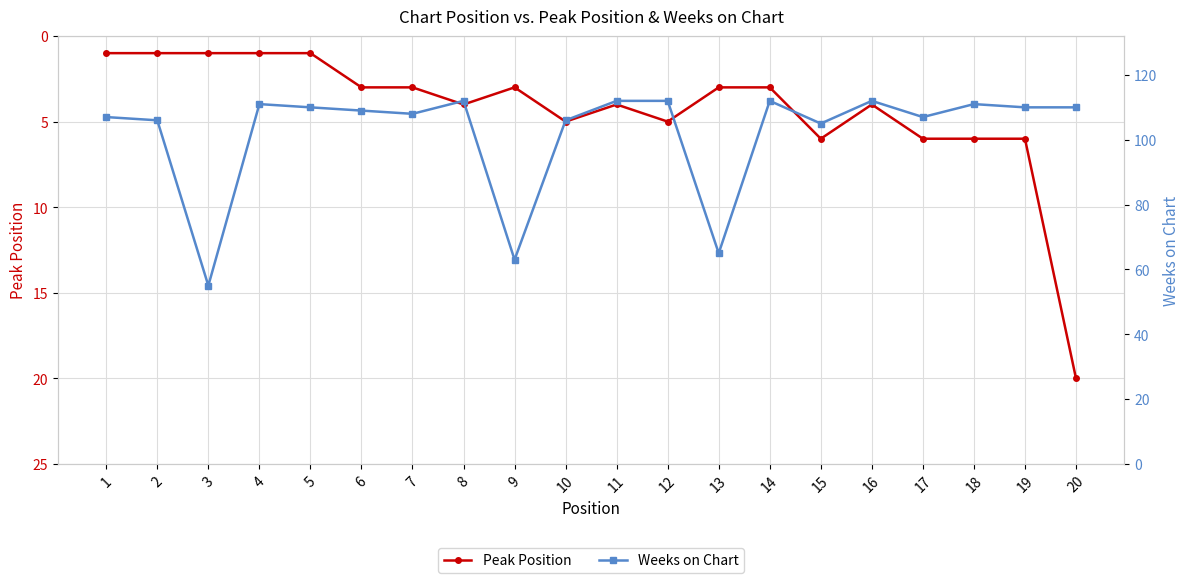

At which category does Weeks on Chart reach its first local peak?

4